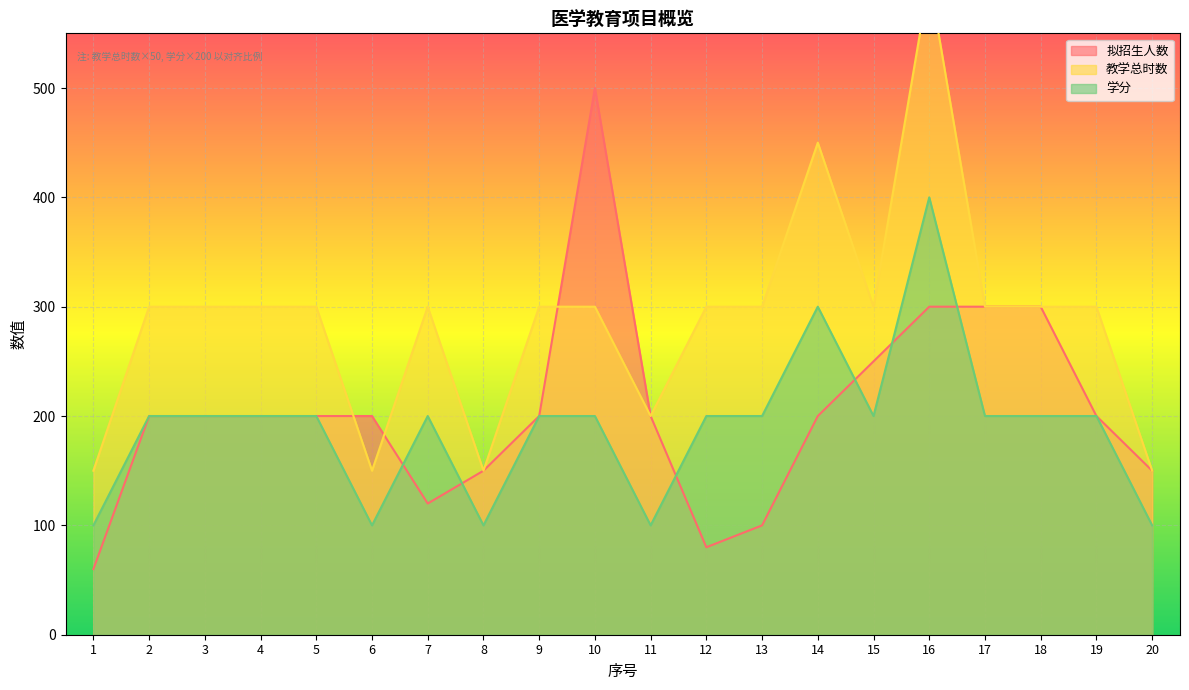

What is the value of the 学分 point at the 10th from the left?

200